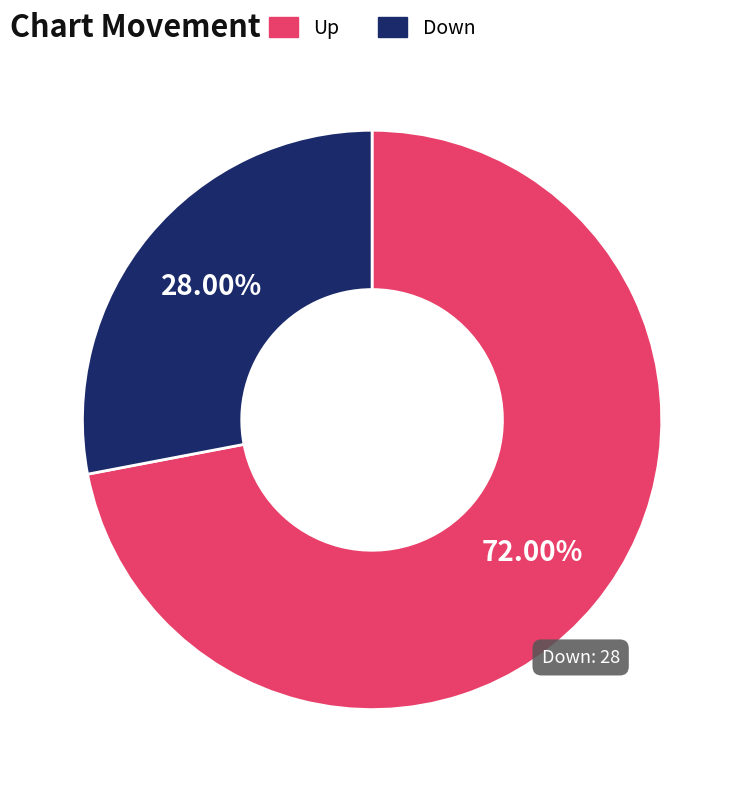

Which has a higher value, Down or Up?

Up